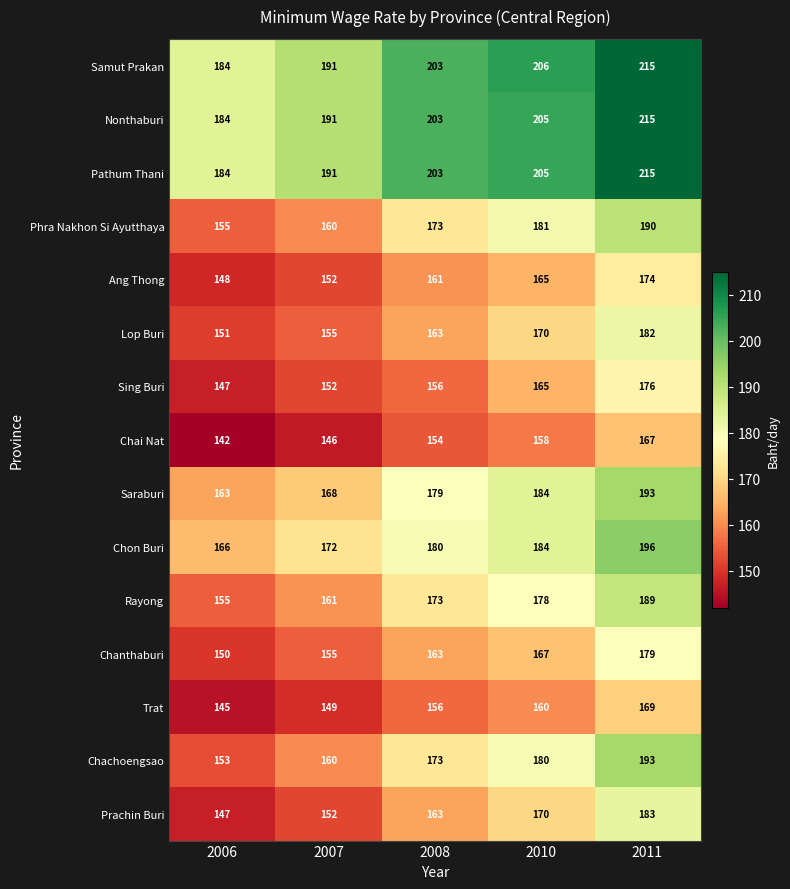

What value does the Saraburi series have at 2010, to the nearest 10?

180